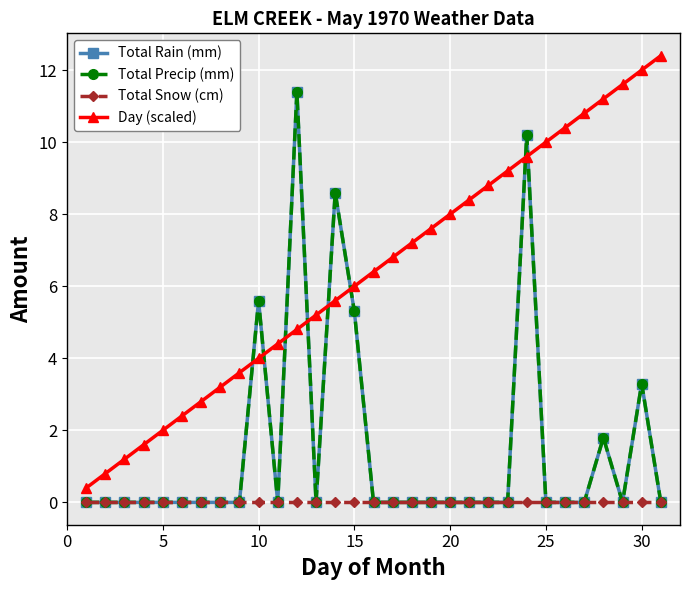

What is the sum of all Total Rain (mm) values?

46.2